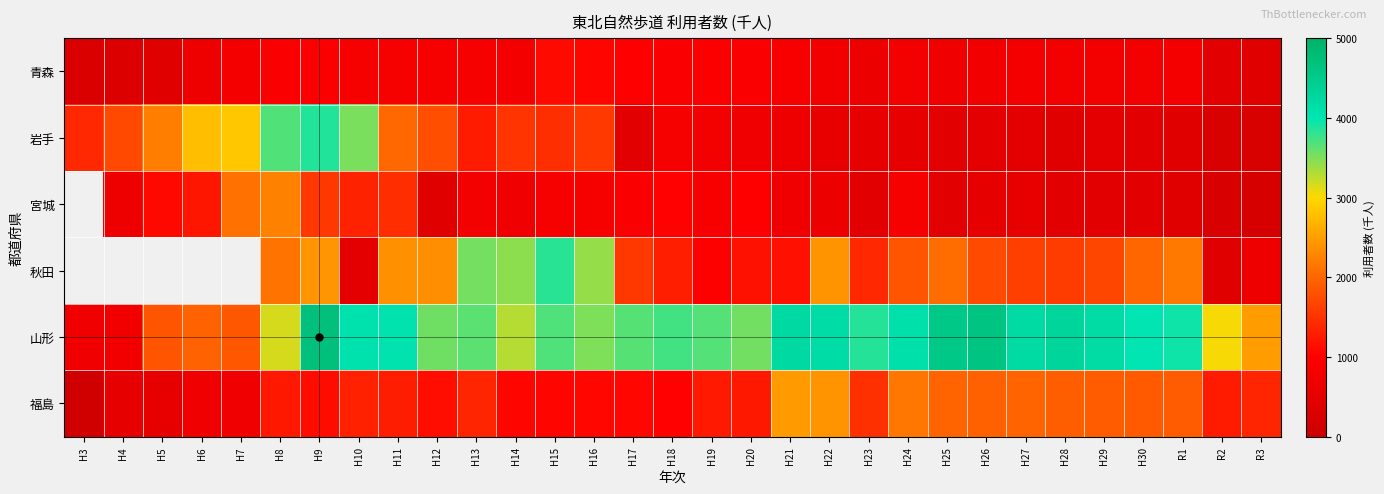

List the labels in order of 青森 value, smallest first.

H3, H4, R3, H5, R2, H23, H6, H25, H26, H22, H29, H28, H30, H24, H14, H7, H27, R1, H10, H13, H12, H11, H21, H9, H20, H18, H8, H19, H17, H16, H15